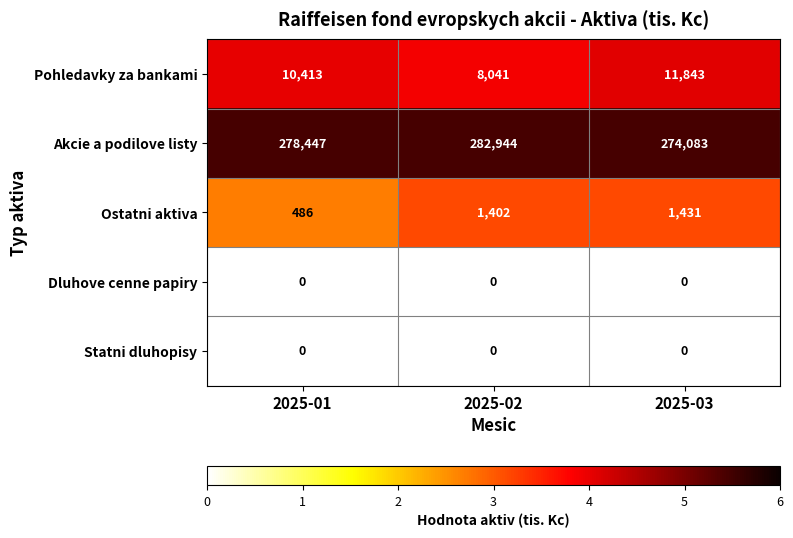

What is the lowest value of the Ostatni aktiva series?

486